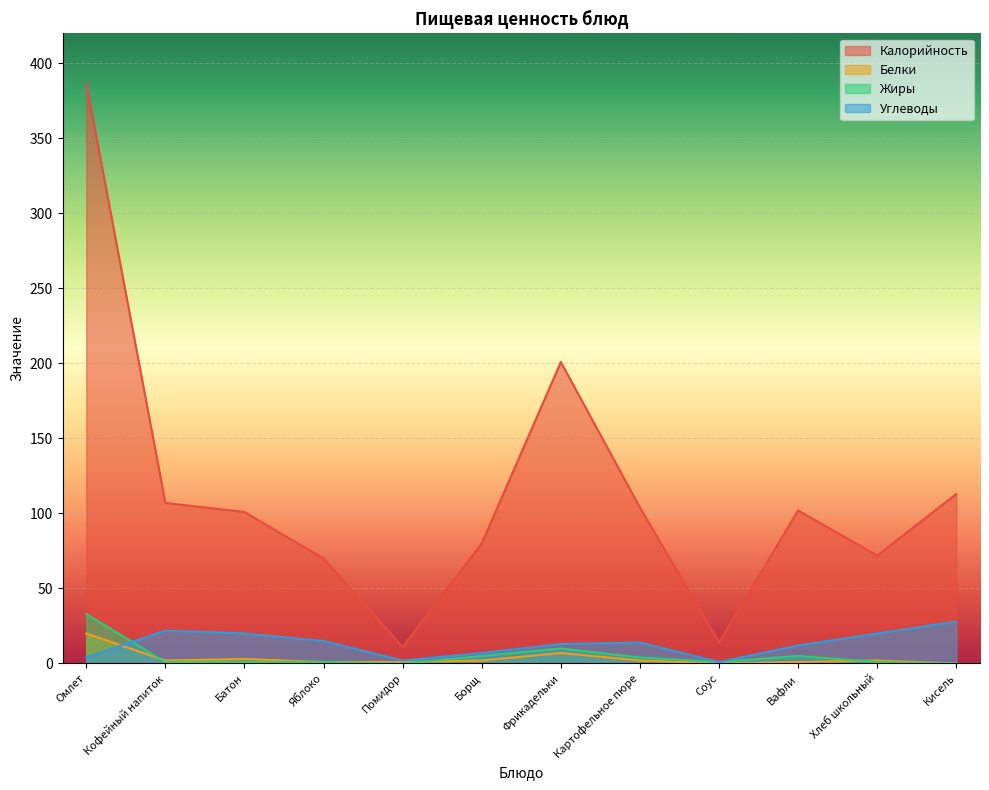

What is the label of the 2nd point from the right?

Хлеб школьный